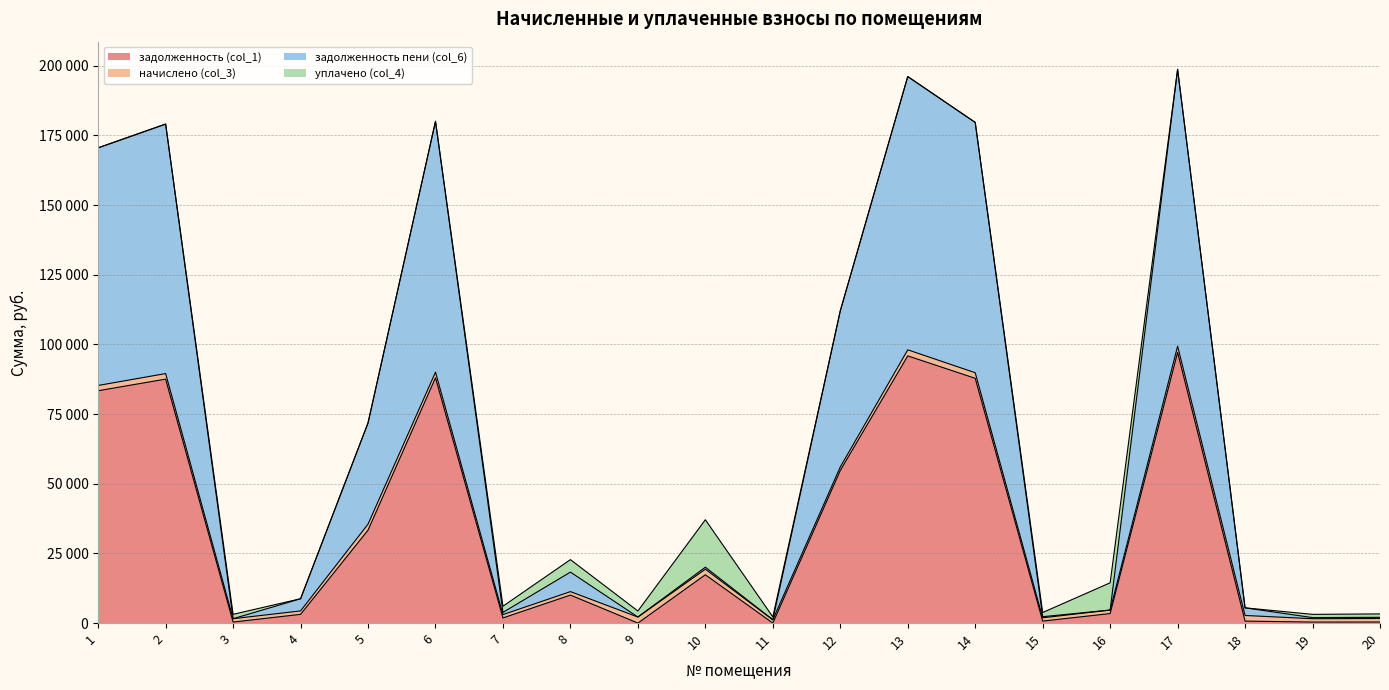

Where is задолженность (col_1) nearest to the value 48570?

12